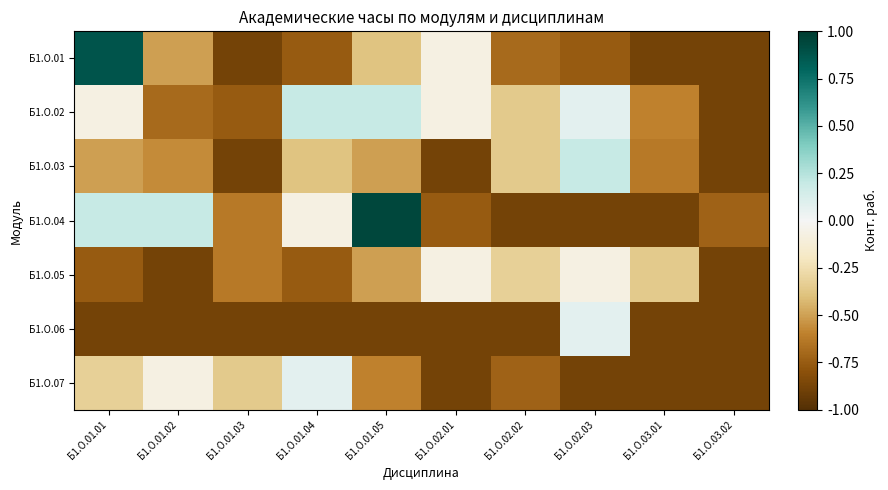

At how many categories does at least one series exceed 0?

5